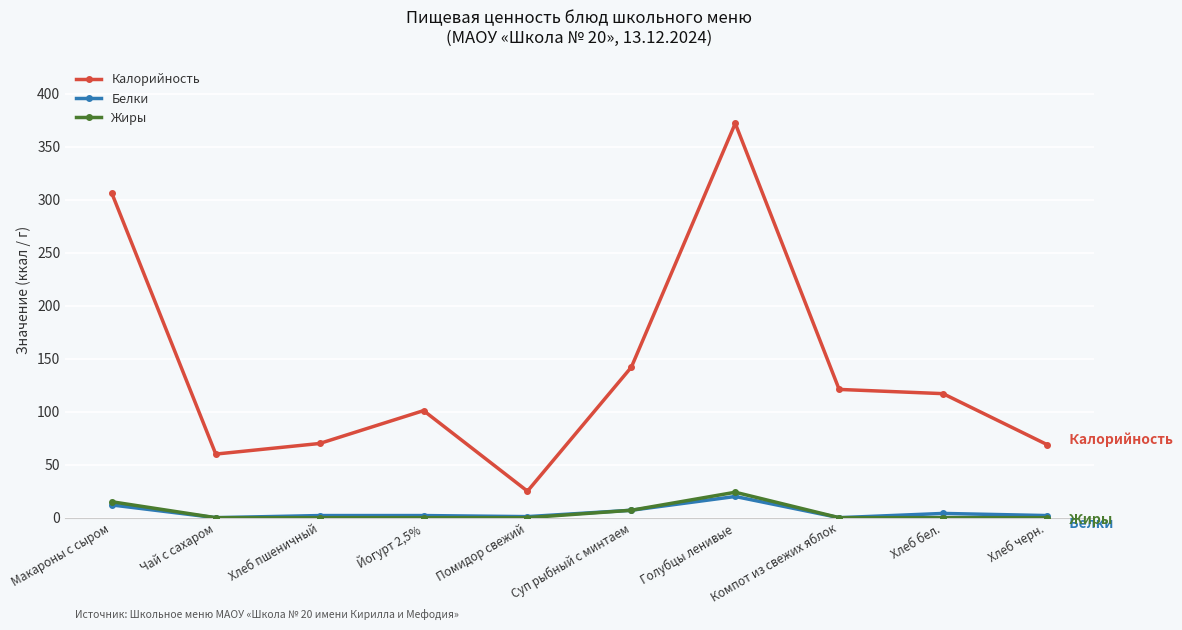

True or false: Калорийность and Жиры intersect in this chart.

False